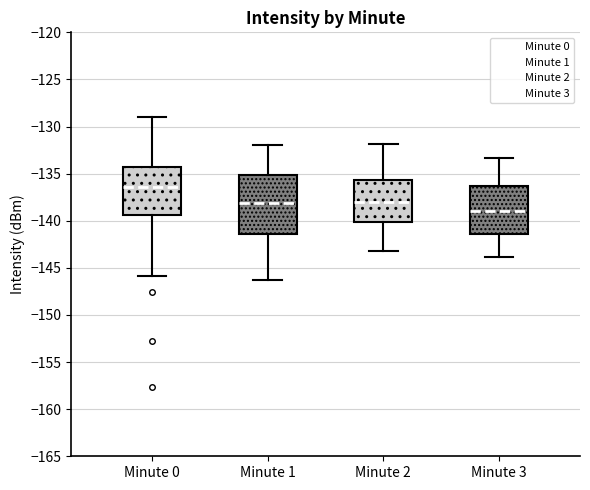

Reading left to right, read every box against the y-axis: the position of its median line, the range the box covers, and the ends of its whiskers. The values are not printed on the chart, so give them approximately, as read against the axis.

Minute 0: median -136.5, box -139.5 to -134.5, whiskers -146.0 to -129.0
Minute 1: median -138.0, box -141.5 to -135.0, whiskers -146.5 to -132.0
Minute 2: median -138.0, box -140.0 to -135.5, whiskers -143.0 to -132.0
Minute 3: median -139.0, box -141.5 to -136.5, whiskers -144.0 to -133.5